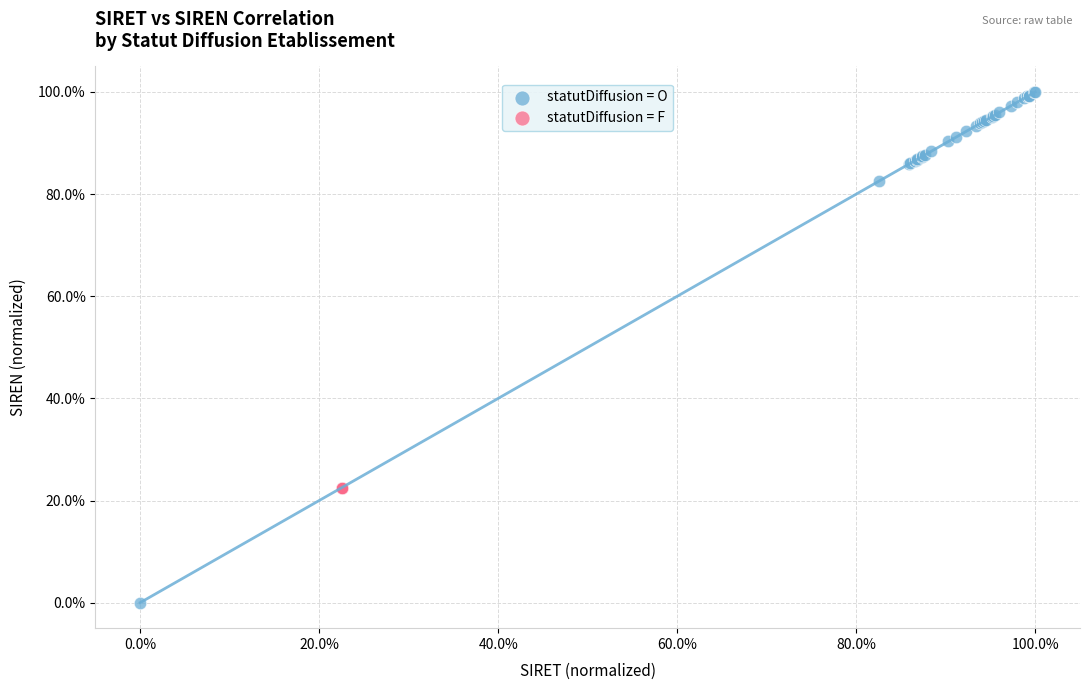

Which series reaches the maximum Y coordinate?

statutDiffusion = O